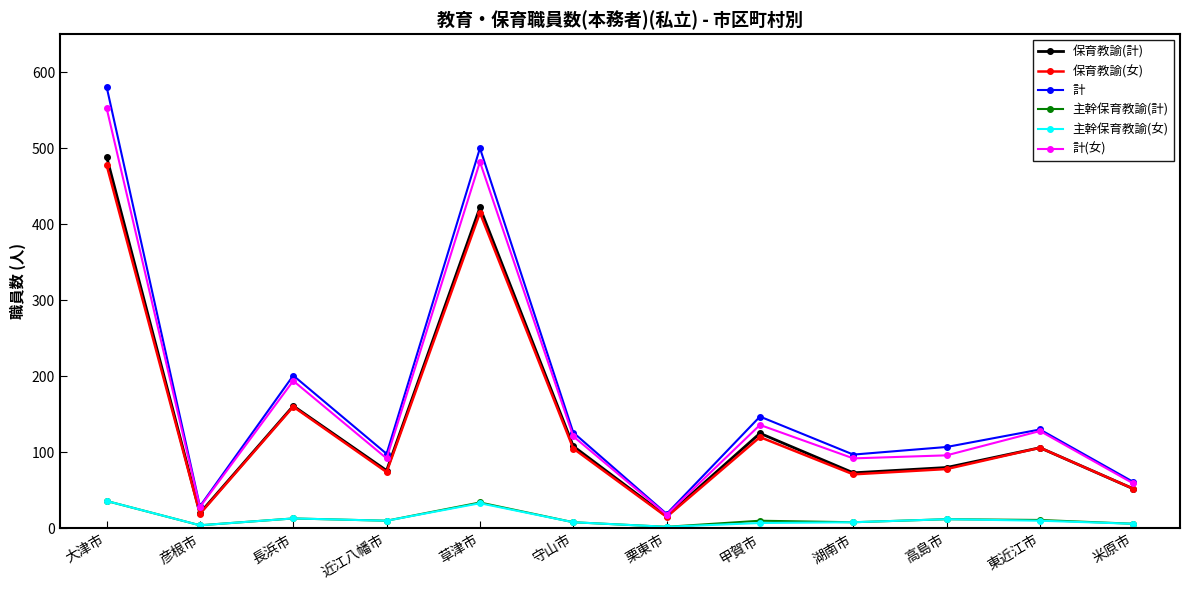

Which series changed the most between 彦根市 and 東近江市?

計